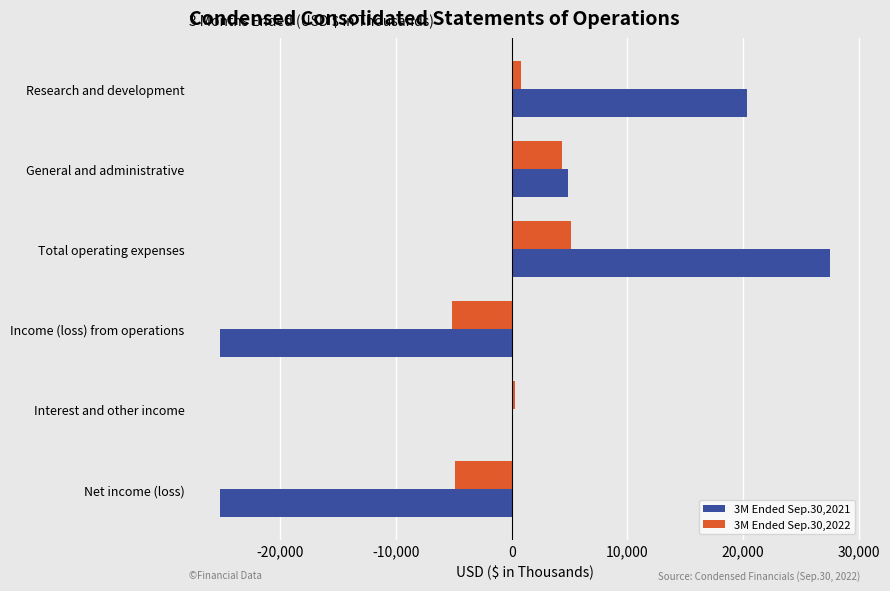

Count the number of data series in this chart.

2